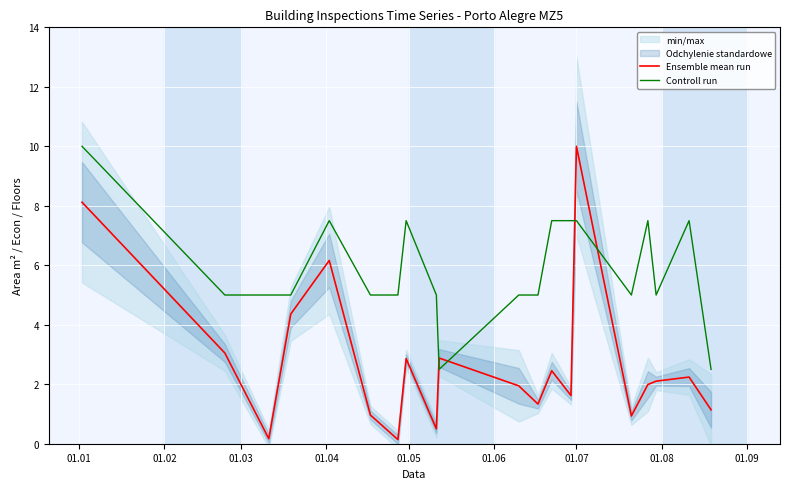

True or false: Ensemble mean run has more than 0 interior local peaks.

True